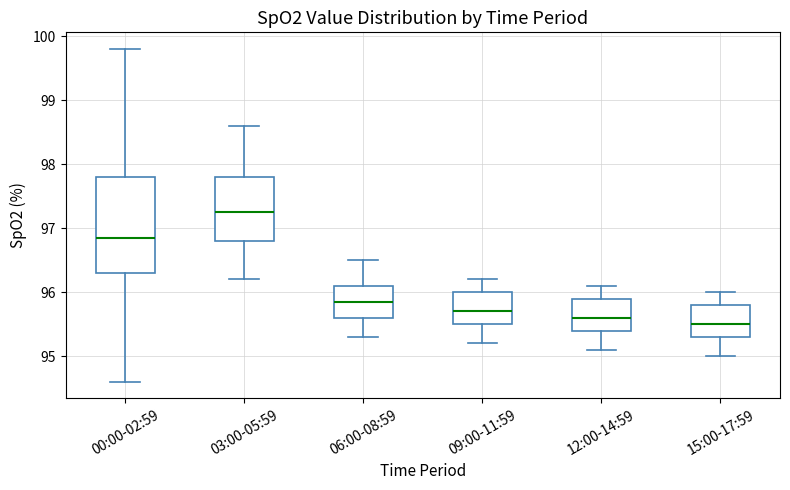

Comparing the boxes themselves (not the whiskers), which one is the tallest?

00:00-02:59